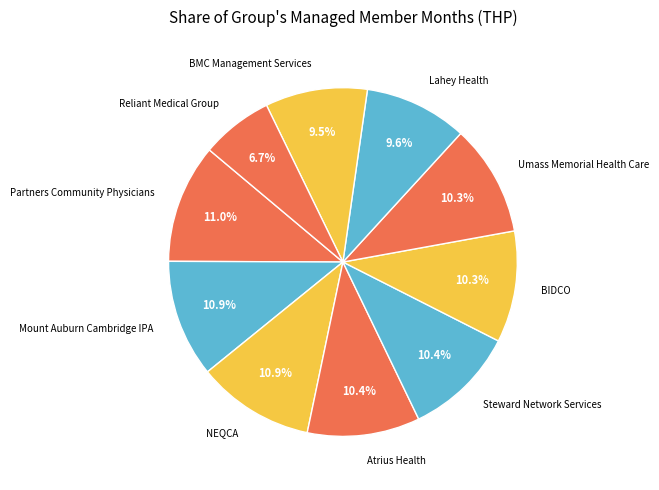

Is it true that NEQCA is 18% of the pie?

False